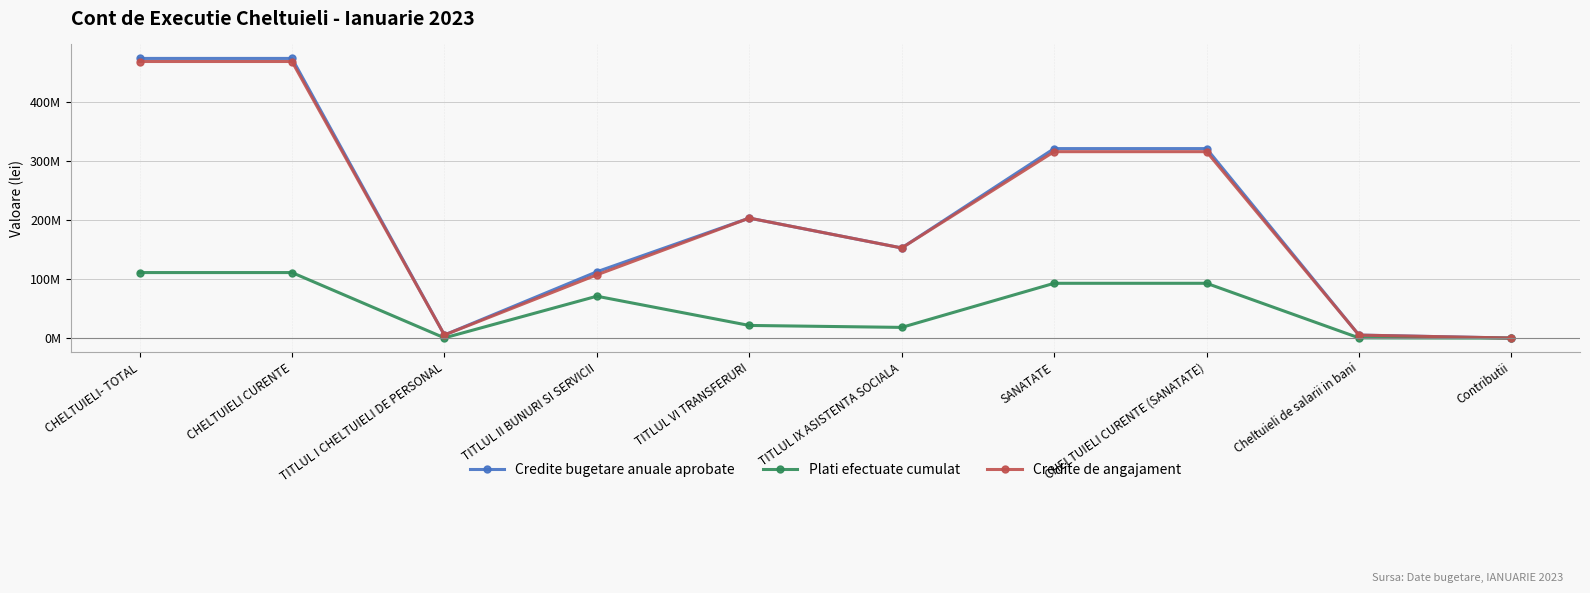

True or false: Credite bugetare anuale aprobate and Credite de angajament cross at least once.

False